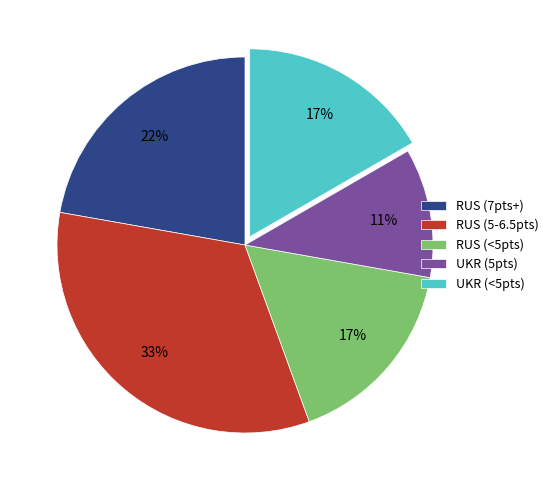

Approximately how many times larger is the value at UKR (<5pts) compared to UKR (5pts)?

1.5